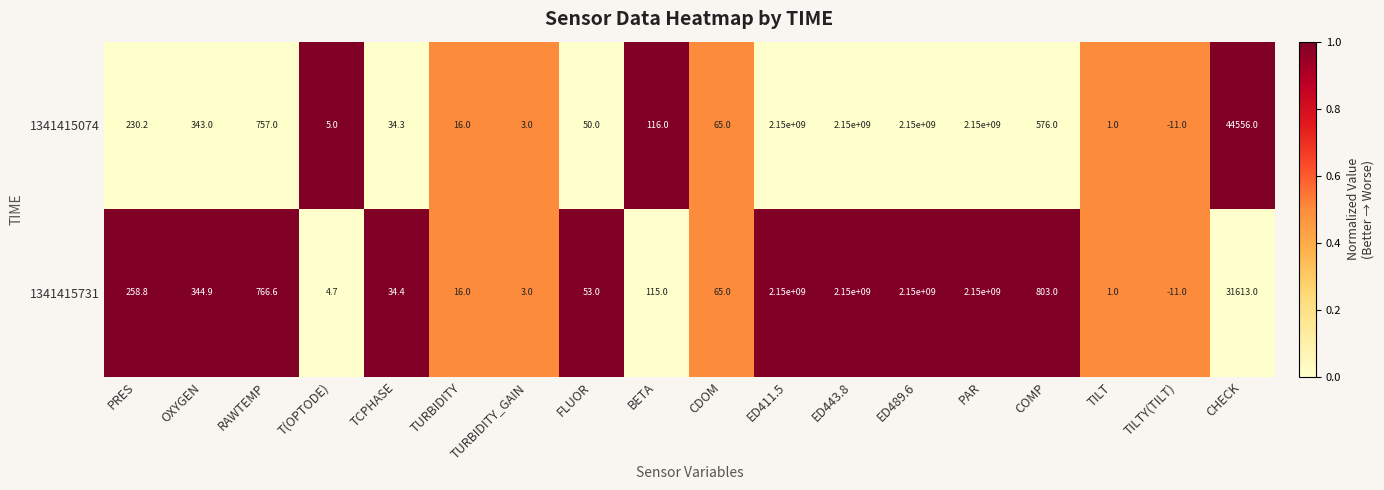

What is the total value across all series at OXYGEN?

687.9